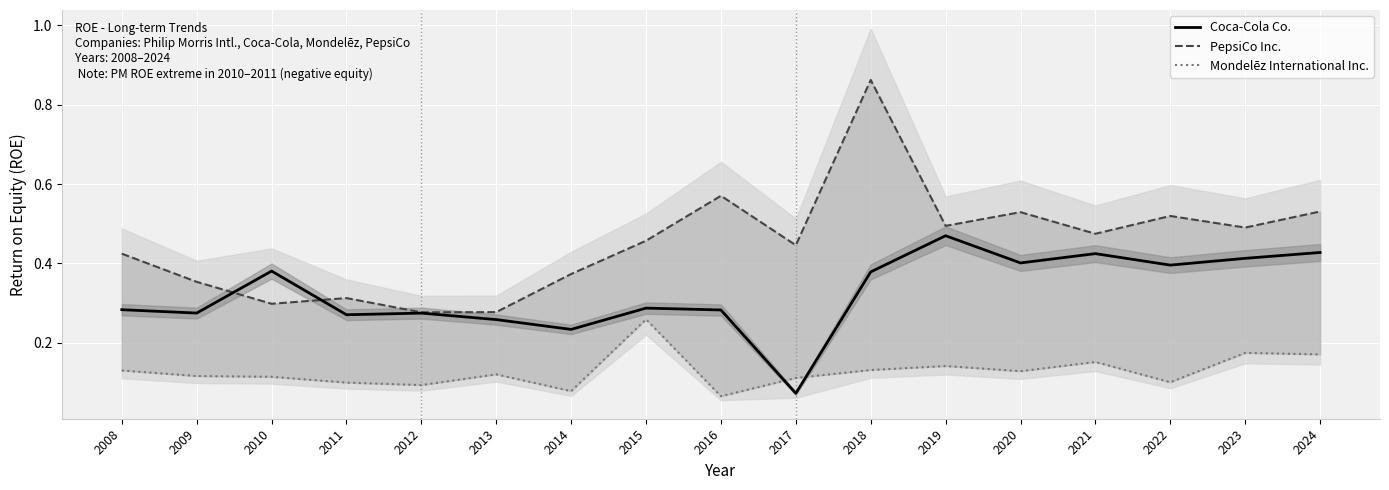

How many intersections are there between Coca-Cola Co. and Mondelēz International Inc.?

2